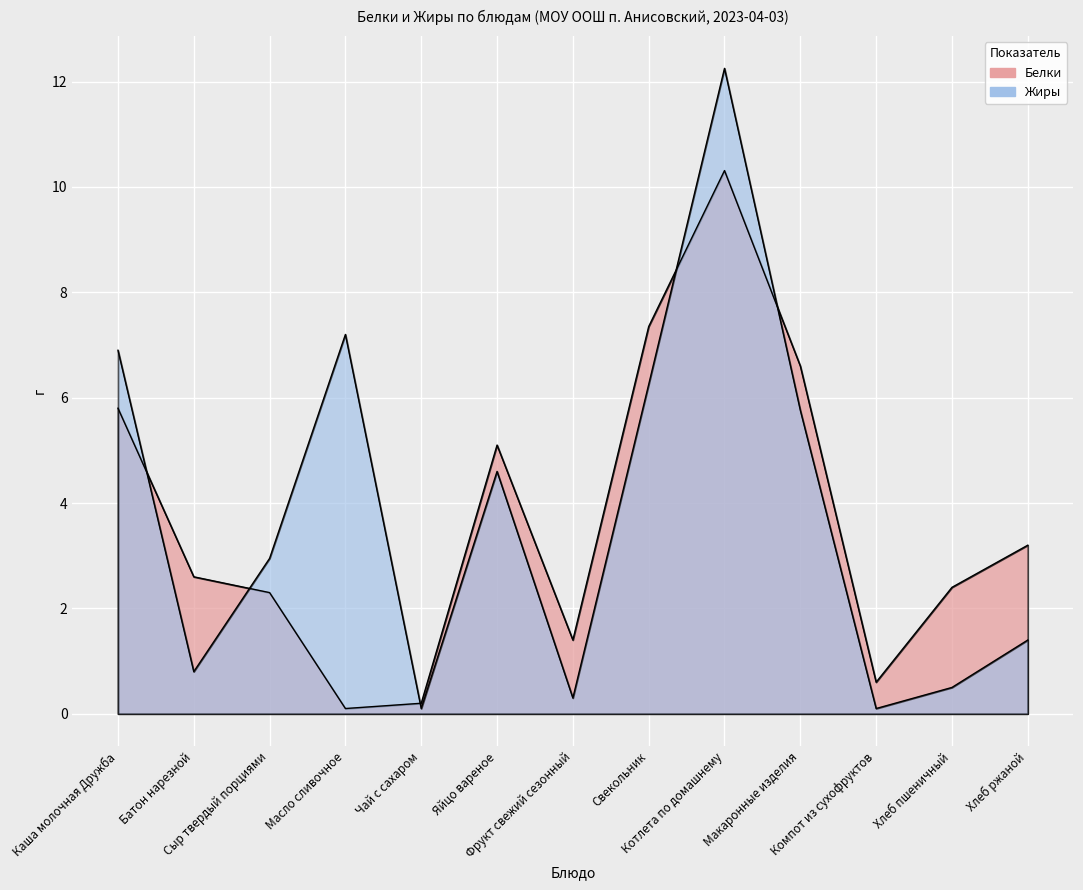

How many interior local valleys does the Жиры series have?

4